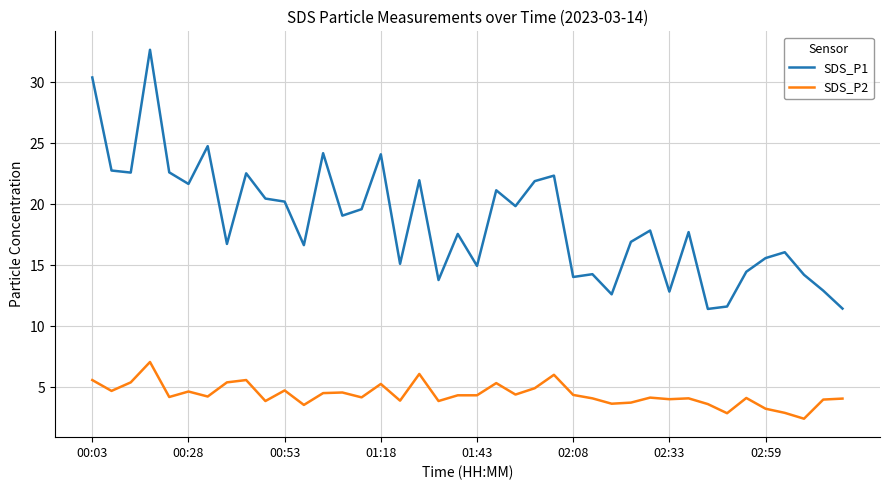

Which series has the widest spread of values?

SDS_P1